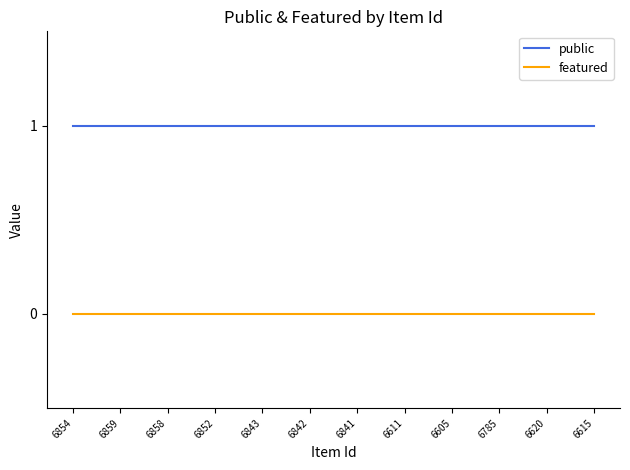

Reading left to right, transcribe all the data shown in this chart.

public: 1	1	1	1	1	1	1	1	1	1	1	1
featured: 0	0	0	0	0	0	0	0	0	0	0	0